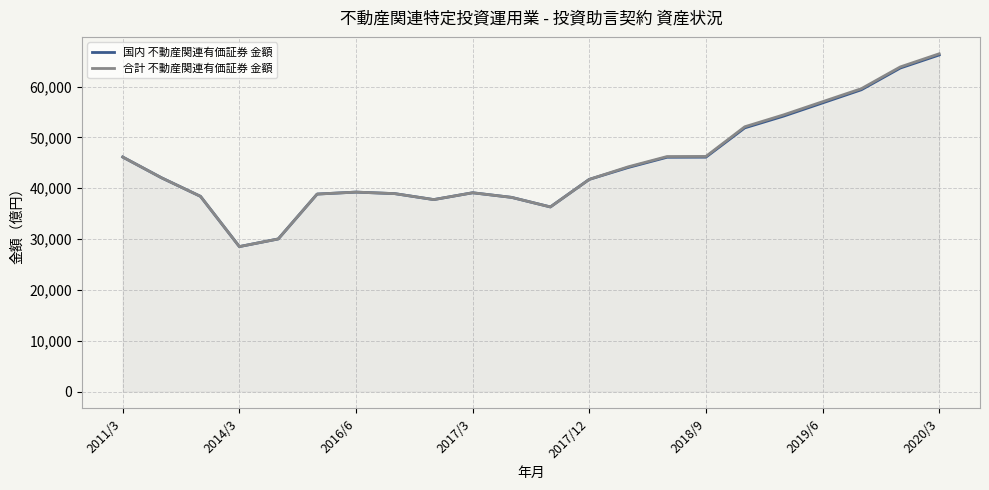

What is the highest value of the 合計 不動産関連有価証券 金額 series?

66466.3